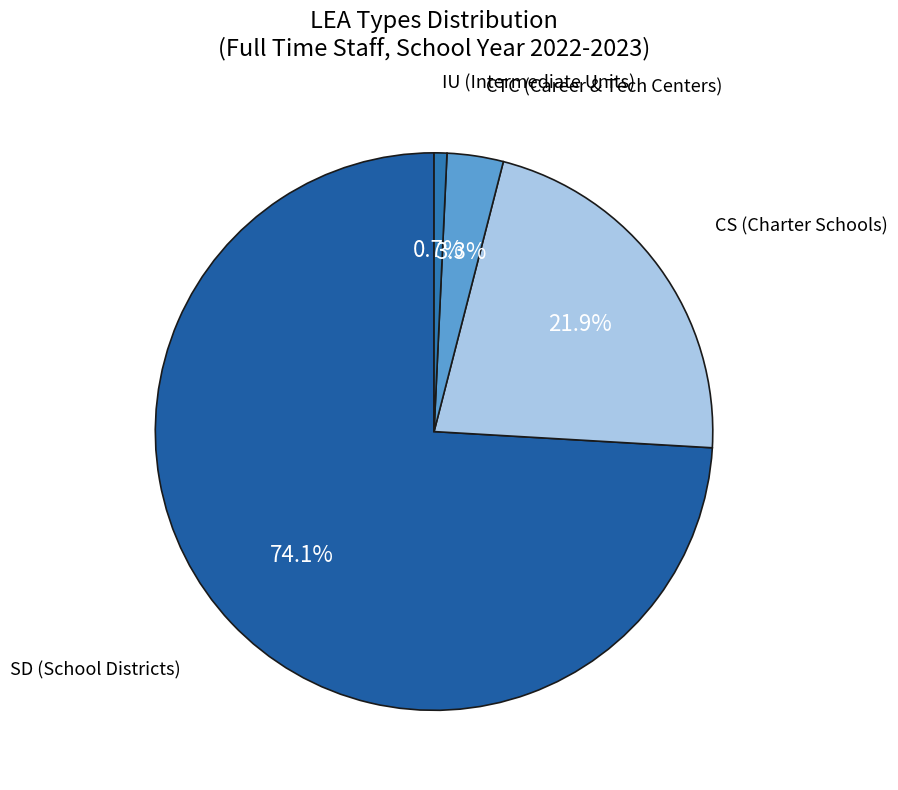

To the nearest percent, what is the difference between the SD and CTC slice percentages?

71%